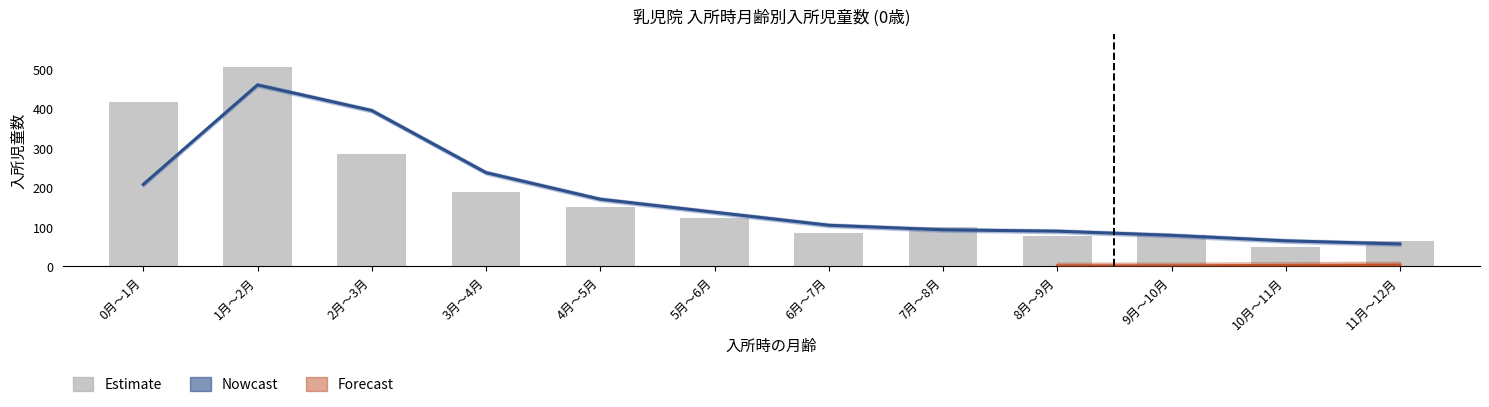

What is the value of the 両親又は父母のどちらかあり bar at the 6th from the left?

124